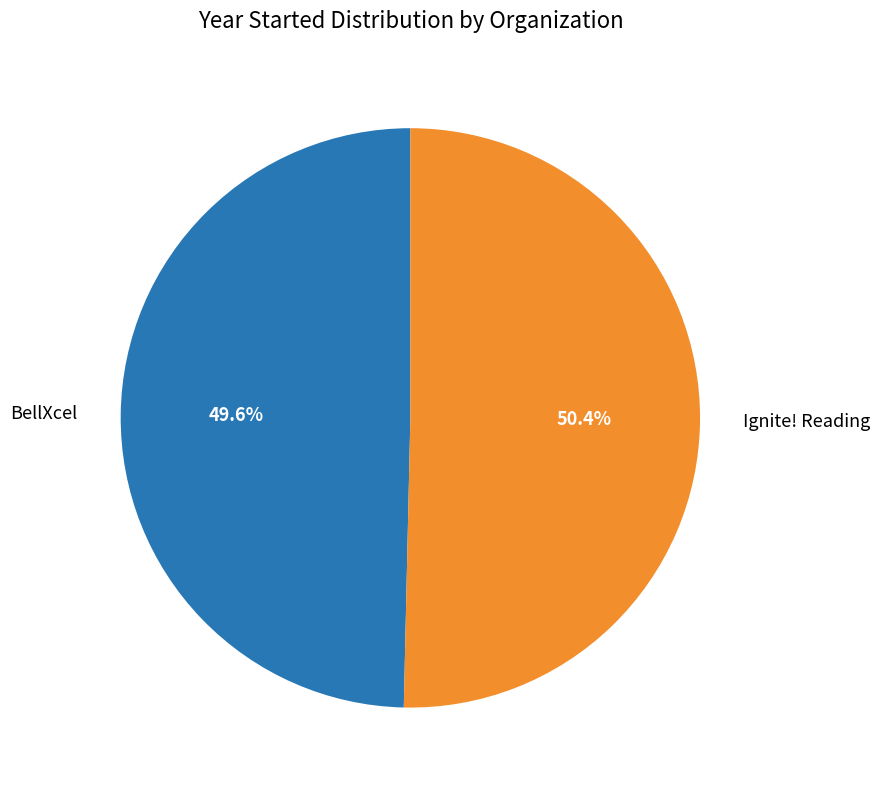

Does BellXcel represent more than half of the total?

No